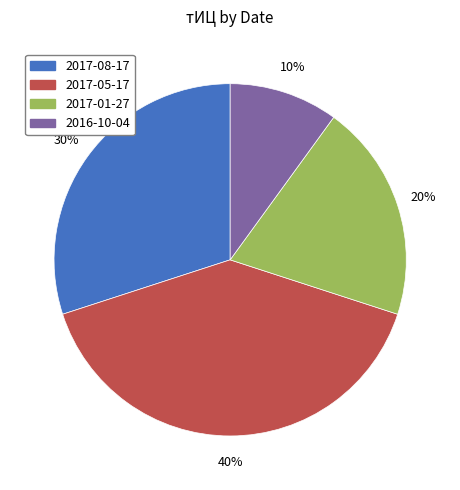

Do 2017-01-27 and 2016-10-04 together represent more than half of the pie?

No